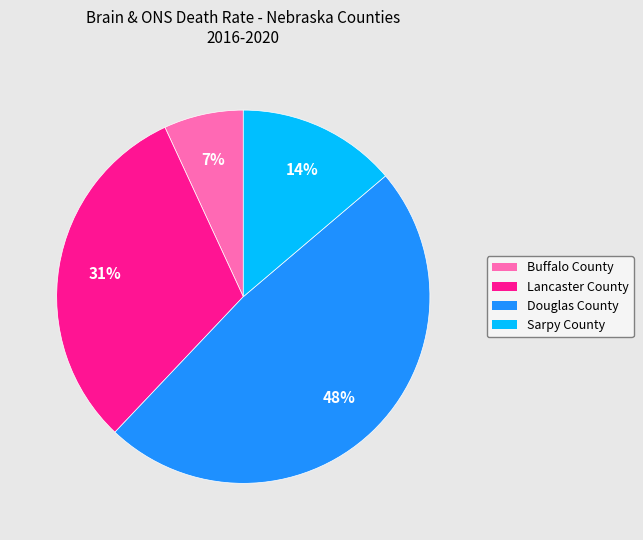

Is it true that Lancaster County is 31% of the pie?

True